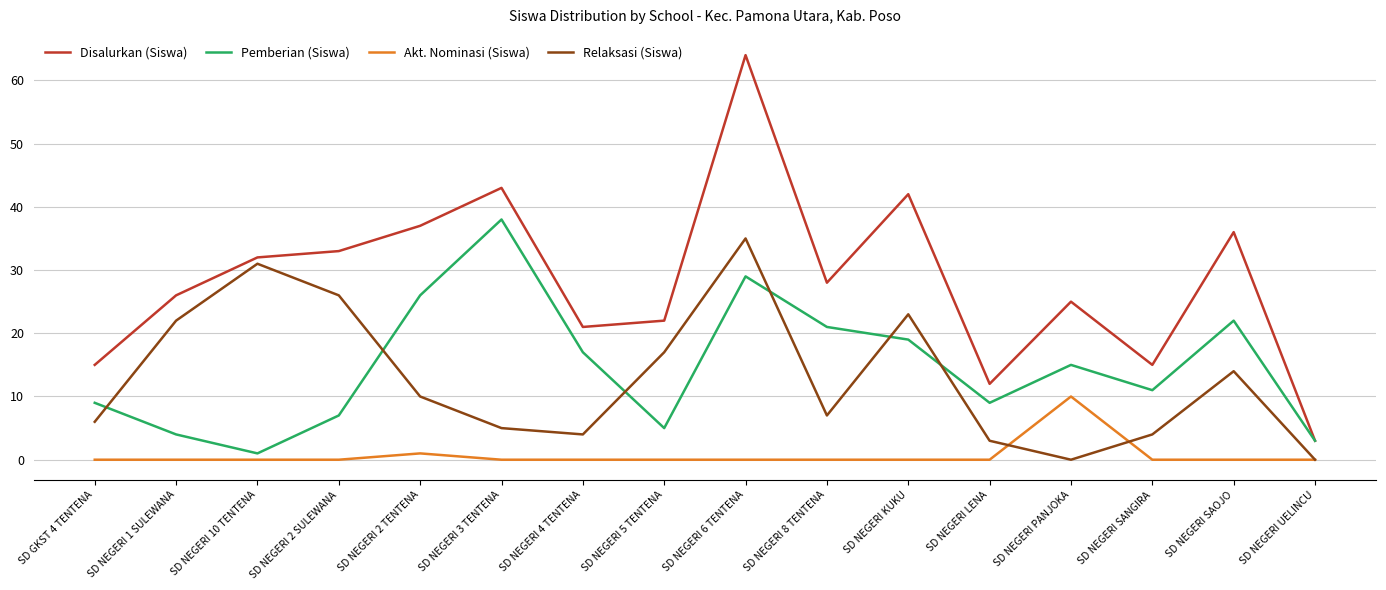

Reading left to right, what are all the values shown in this chart?

Disalurkan (Siswa): SD GKST 4 TENTENA=15	SD NEGERI 1 SULEWANA=26	SD NEGERI 10 TENTENA=32	SD NEGERI 2 SULEWANA=33	SD NEGERI 2 TENTENA=37	SD NEGERI 3 TENTENA=43	SD NEGERI 4 TENTENA=21	SD NEGERI 5 TENTENA=22	SD NEGERI 6 TENTENA=64	SD NEGERI 8 TENTENA=28	SD NEGERI KUKU=42	SD NEGERI LENA=12	SD NEGERI PANJOKA=25	SD NEGERI SANGIRA=15	SD NEGERI SAOJO=36	SD NEGERI UELINCU=3
Pemberian (Siswa): SD GKST 4 TENTENA=9	SD NEGERI 1 SULEWANA=4	SD NEGERI 10 TENTENA=1	SD NEGERI 2 SULEWANA=7	SD NEGERI 2 TENTENA=26	SD NEGERI 3 TENTENA=38	SD NEGERI 4 TENTENA=17	SD NEGERI 5 TENTENA=5	SD NEGERI 6 TENTENA=29	SD NEGERI 8 TENTENA=21	SD NEGERI KUKU=19	SD NEGERI LENA=9	SD NEGERI PANJOKA=15	SD NEGERI SANGIRA=11	SD NEGERI SAOJO=22	SD NEGERI UELINCU=3
Akt. Nominasi (Siswa): SD GKST 4 TENTENA=0	SD NEGERI 1 SULEWANA=0	SD NEGERI 10 TENTENA=0	SD NEGERI 2 SULEWANA=0	SD NEGERI 2 TENTENA=1	SD NEGERI 3 TENTENA=0	SD NEGERI 4 TENTENA=0	SD NEGERI 5 TENTENA=0	SD NEGERI 6 TENTENA=0	SD NEGERI 8 TENTENA=0	SD NEGERI KUKU=0	SD NEGERI LENA=0	SD NEGERI PANJOKA=10	SD NEGERI SANGIRA=0	SD NEGERI SAOJO=0	SD NEGERI UELINCU=0
Relaksasi (Siswa): SD GKST 4 TENTENA=6	SD NEGERI 1 SULEWANA=22	SD NEGERI 10 TENTENA=31	SD NEGERI 2 SULEWANA=26	SD NEGERI 2 TENTENA=10	SD NEGERI 3 TENTENA=5	SD NEGERI 4 TENTENA=4	SD NEGERI 5 TENTENA=17	SD NEGERI 6 TENTENA=35	SD NEGERI 8 TENTENA=7	SD NEGERI KUKU=23	SD NEGERI LENA=3	SD NEGERI PANJOKA=0	SD NEGERI SANGIRA=4	SD NEGERI SAOJO=14	SD NEGERI UELINCU=0